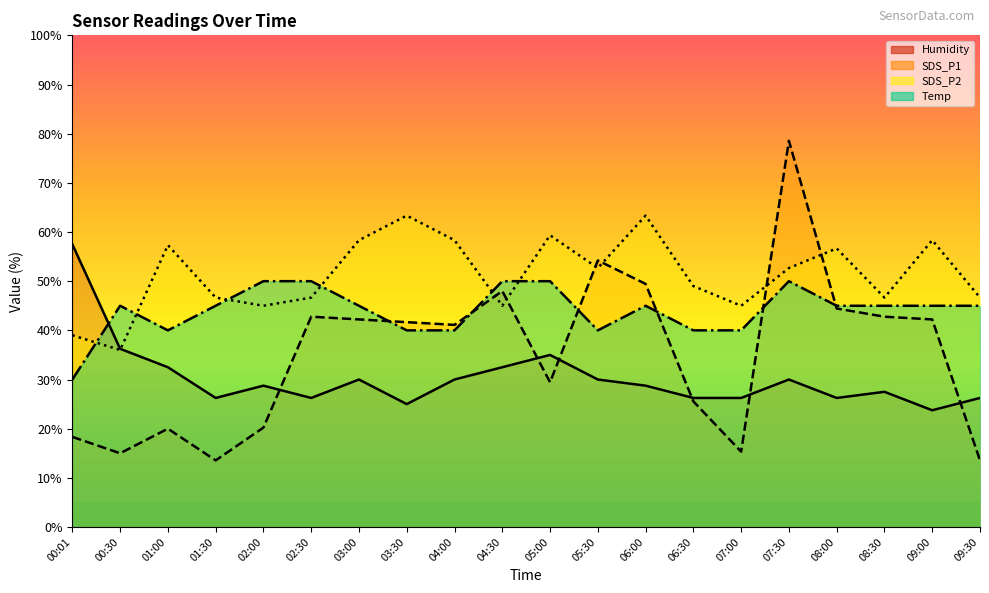

What is the value of the Temp point at the 5th from the left?

50.0